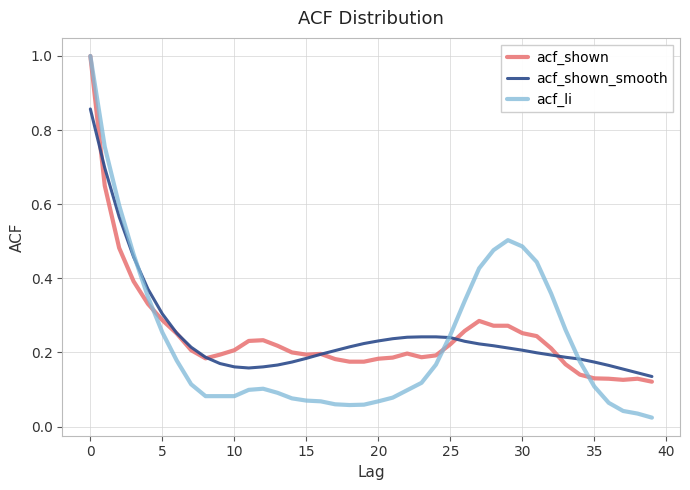

What is the highest value of the acf_li series?

1.0